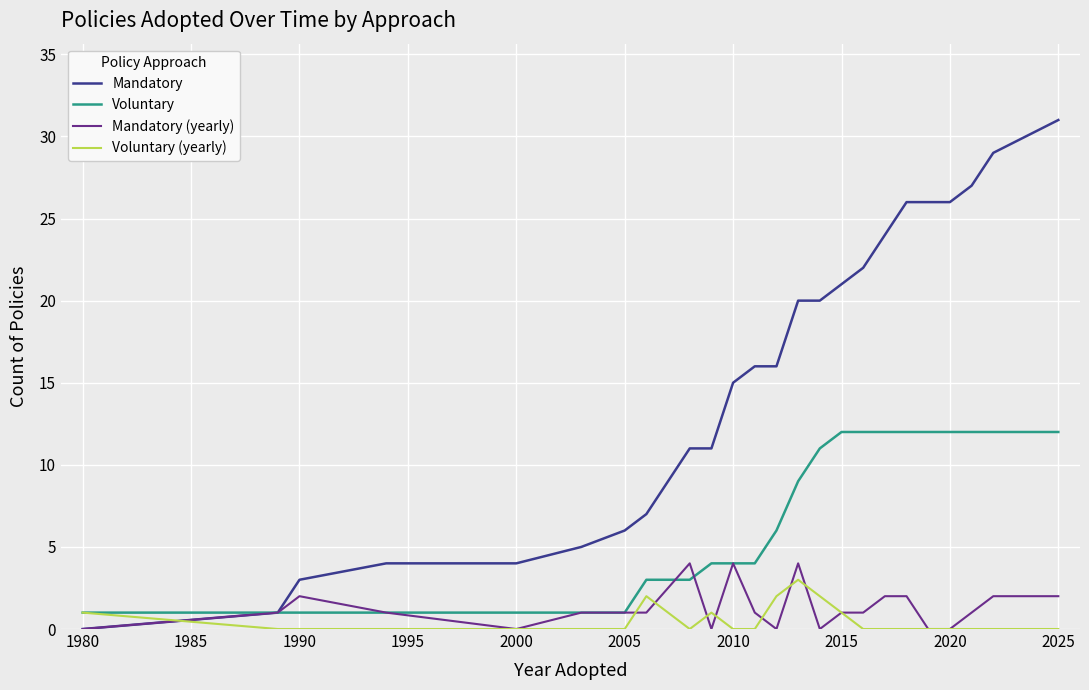

What is the maximum value shown in the chart?

31